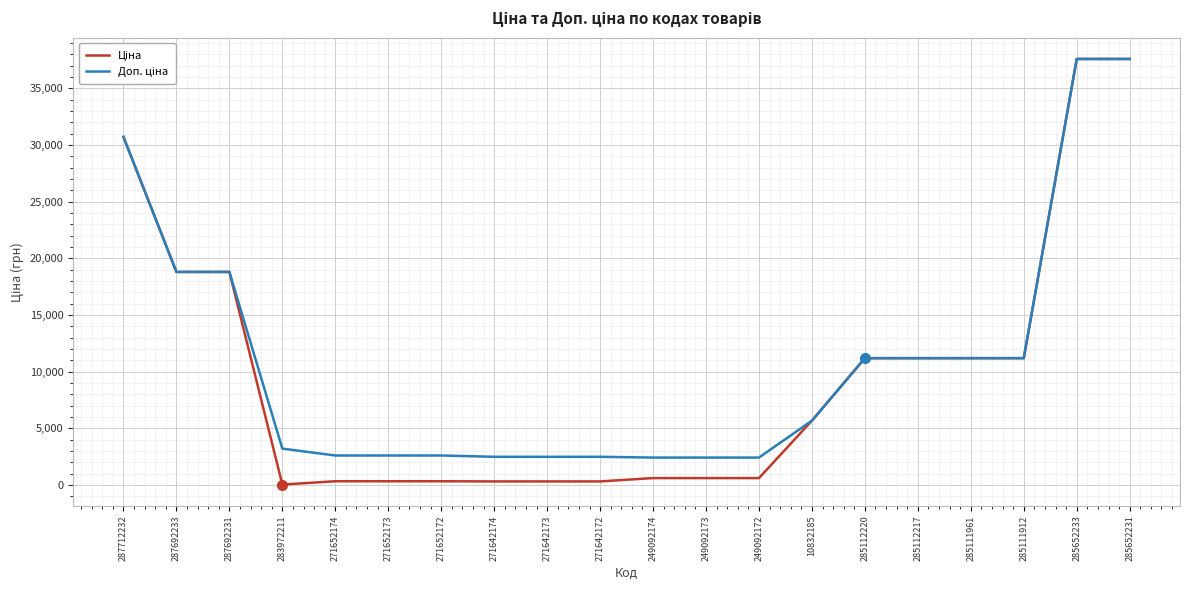

What is the total value across all series at 285112217?

22376.3